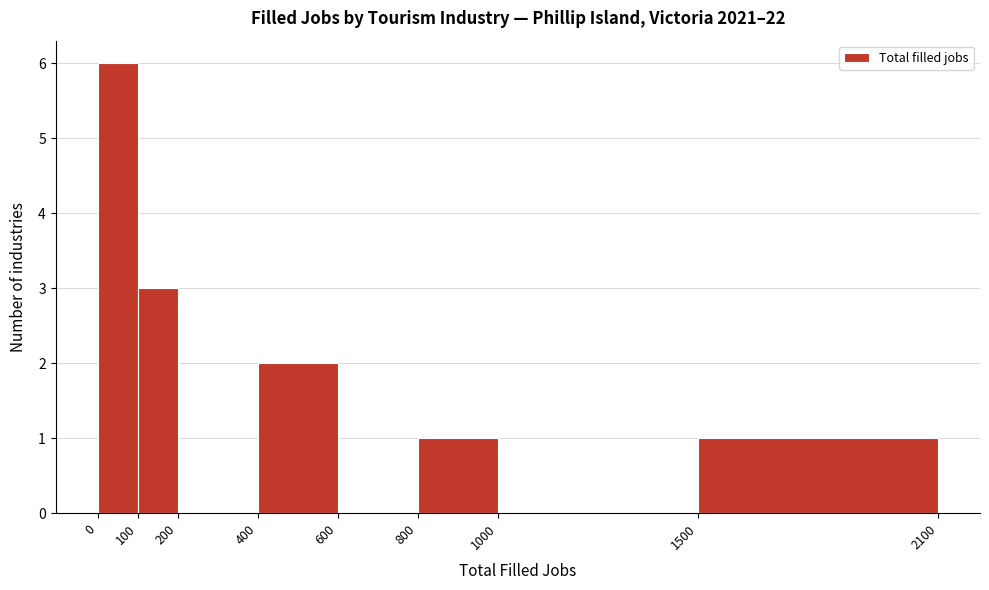

Over which range of the x-axis is the bar tallest?

0 to 100